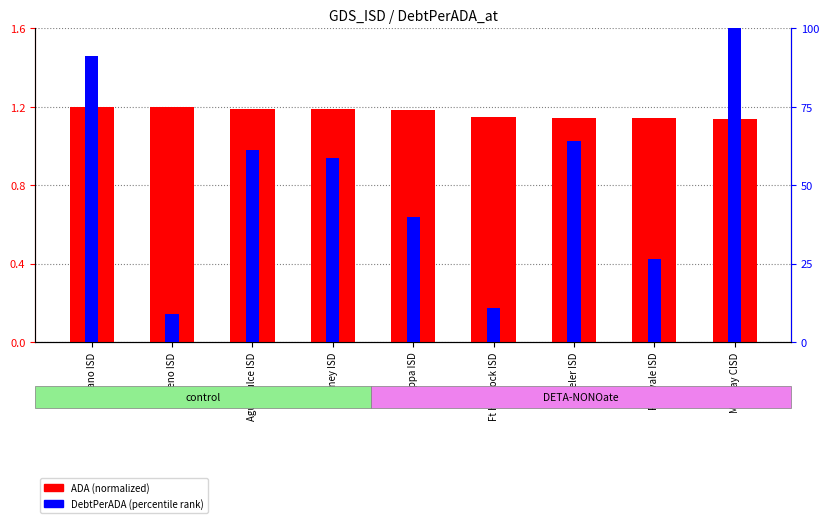

What is the approximate value of ADA (normalized) at Agua Dulce ISD?

1.2